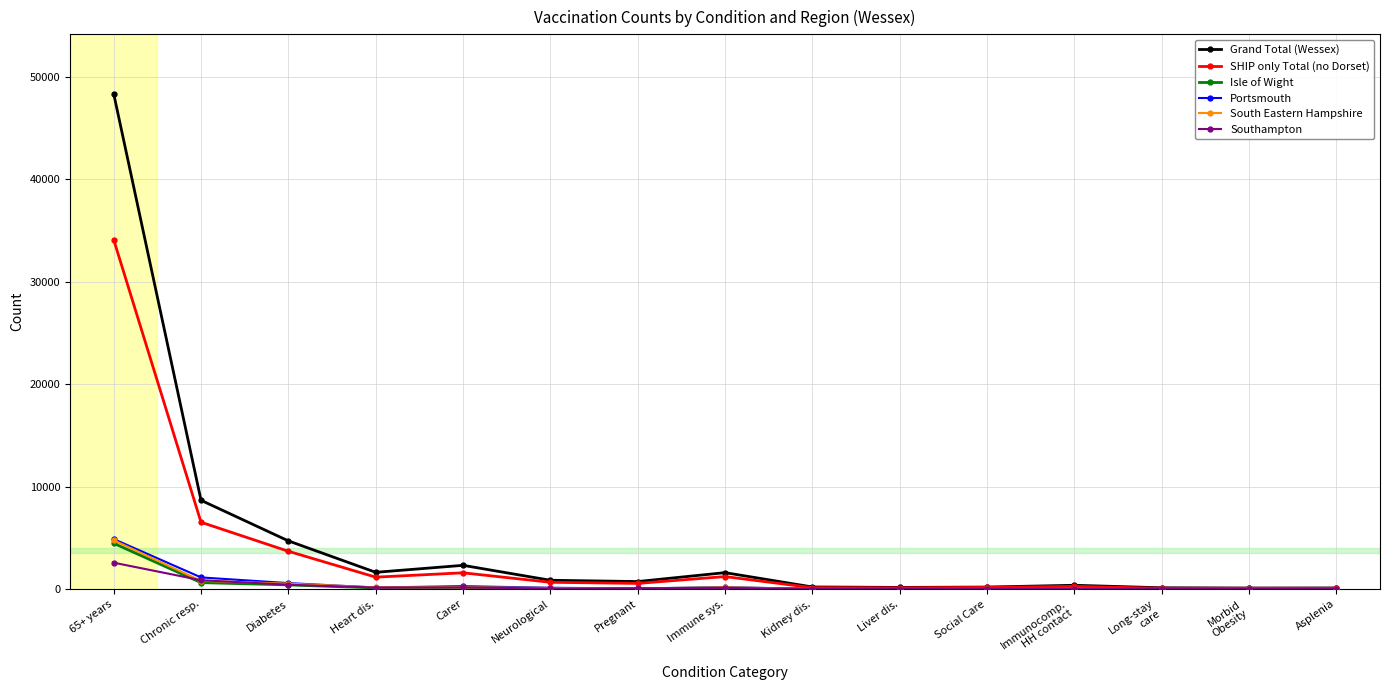

What is the label of the 4th point from the left?

Heart dis.